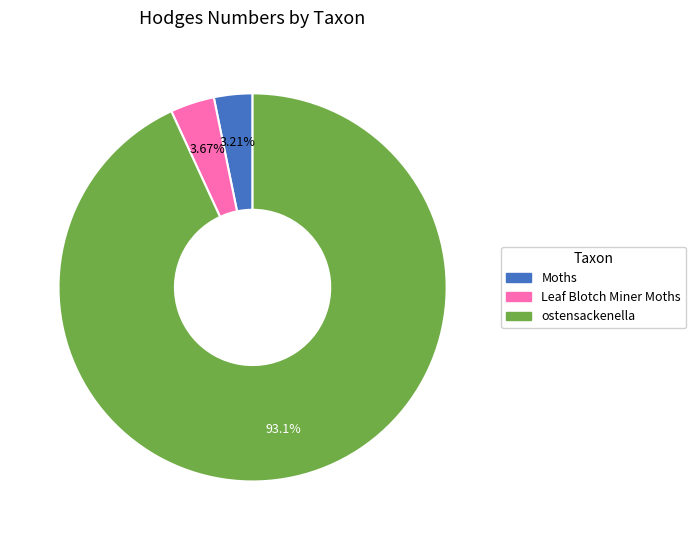

Which category accounts for the majority?

ostensackenella